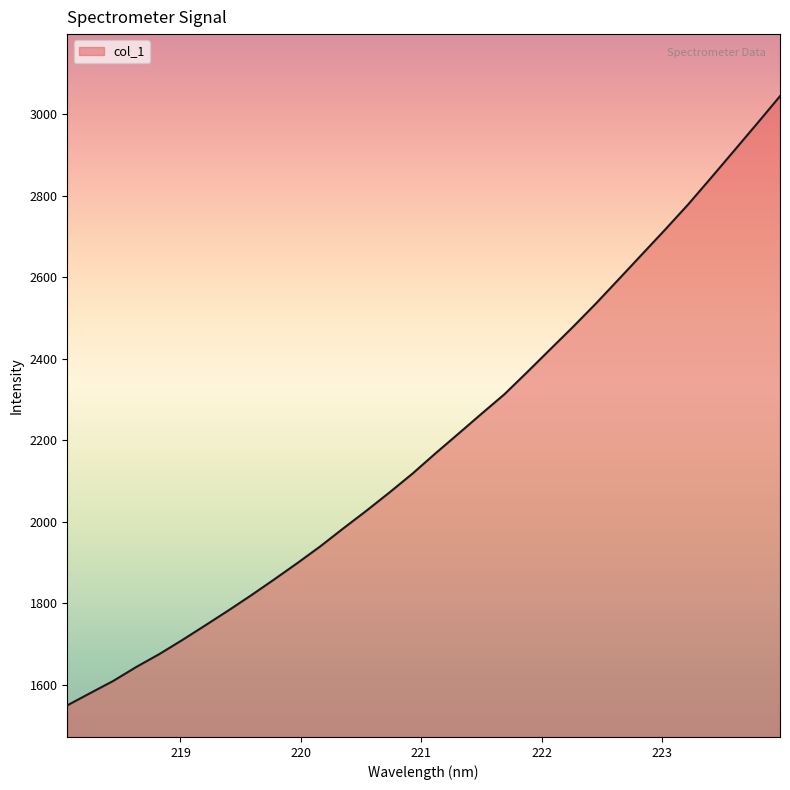

What is the maximum value shown in the chart?

3043.6